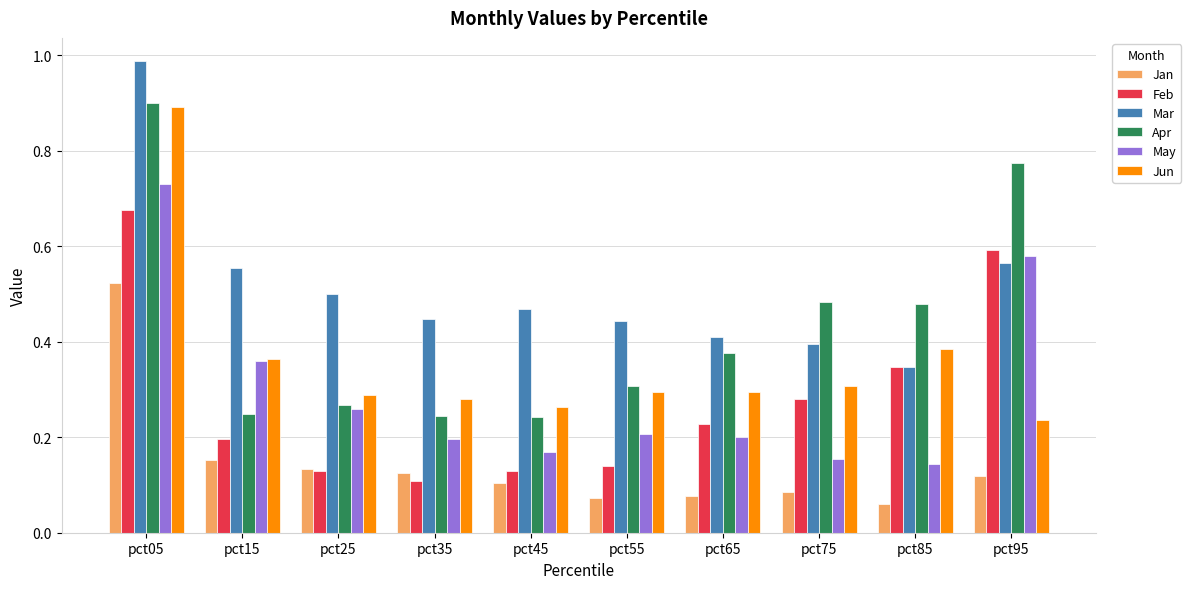

Is the value of May at pct75 greater than the value of Jan at pct75?

Yes